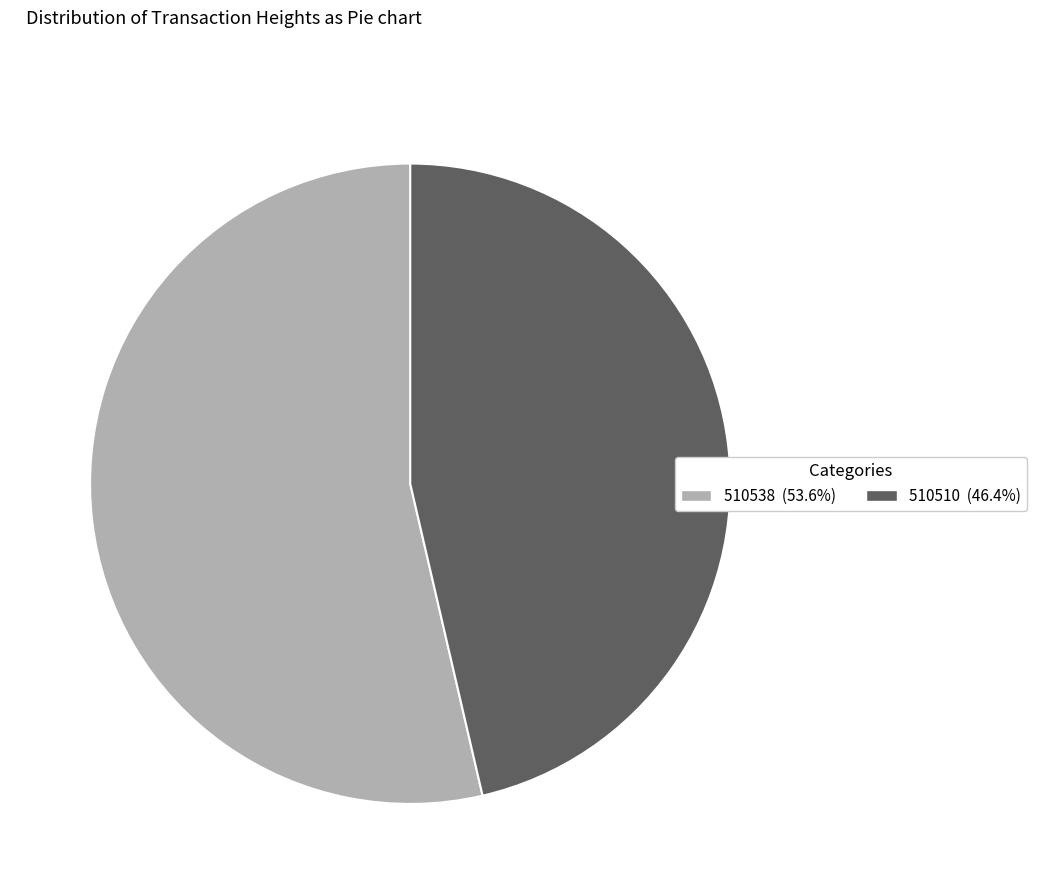

Do 510510 (46.4%) and 510538 (53.6%) together represent more than half of the pie?

Yes